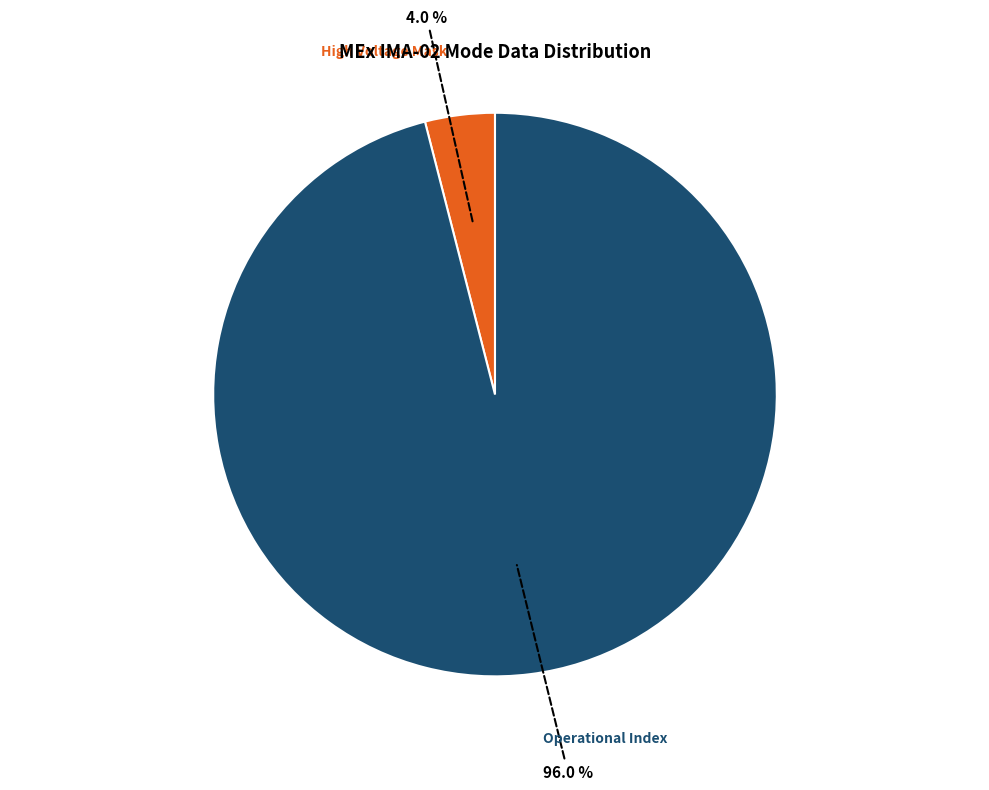

Does Operational Index represent more than half of the total?

Yes